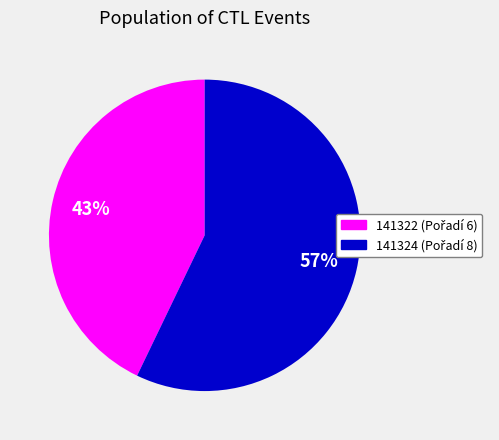

Does any single category account for the majority?

Yes